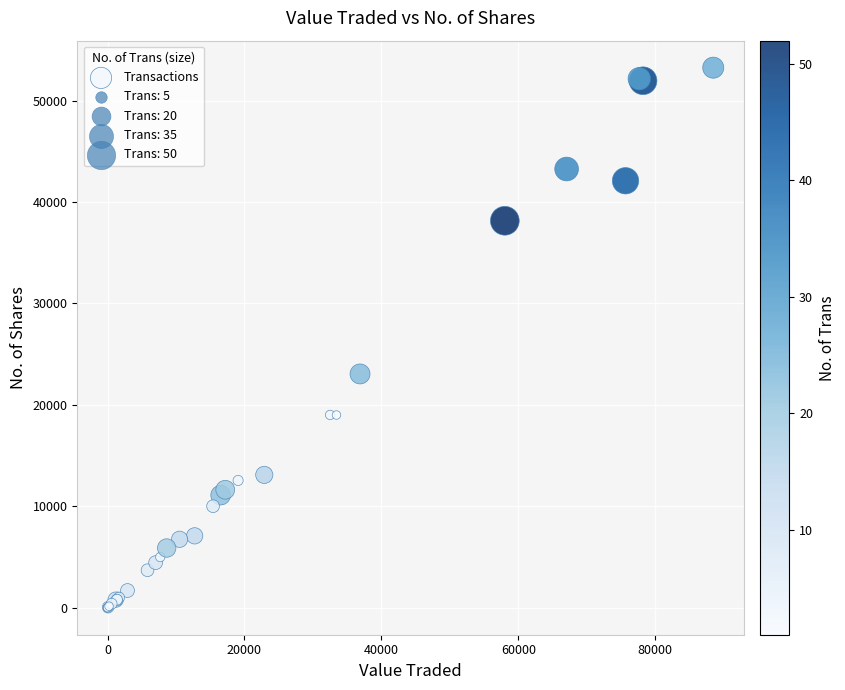

What Y value in the scatter plot is closest to 26622?

23050